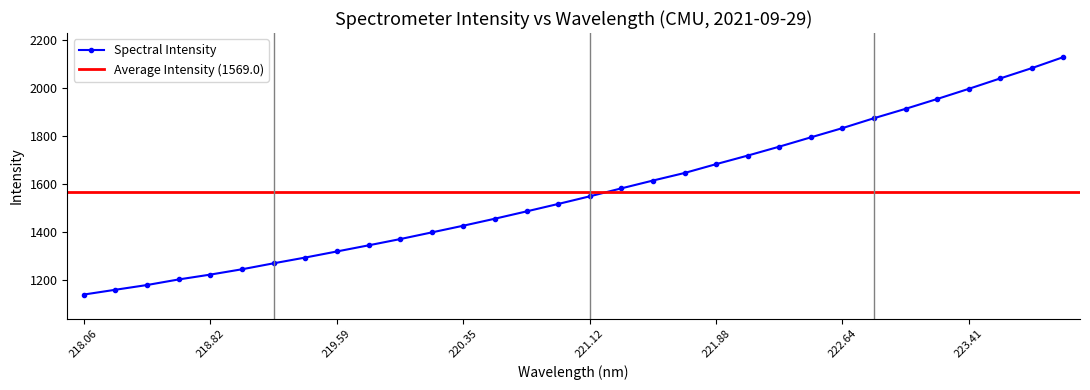

What is the difference between the maximum and minimum values?

987.6